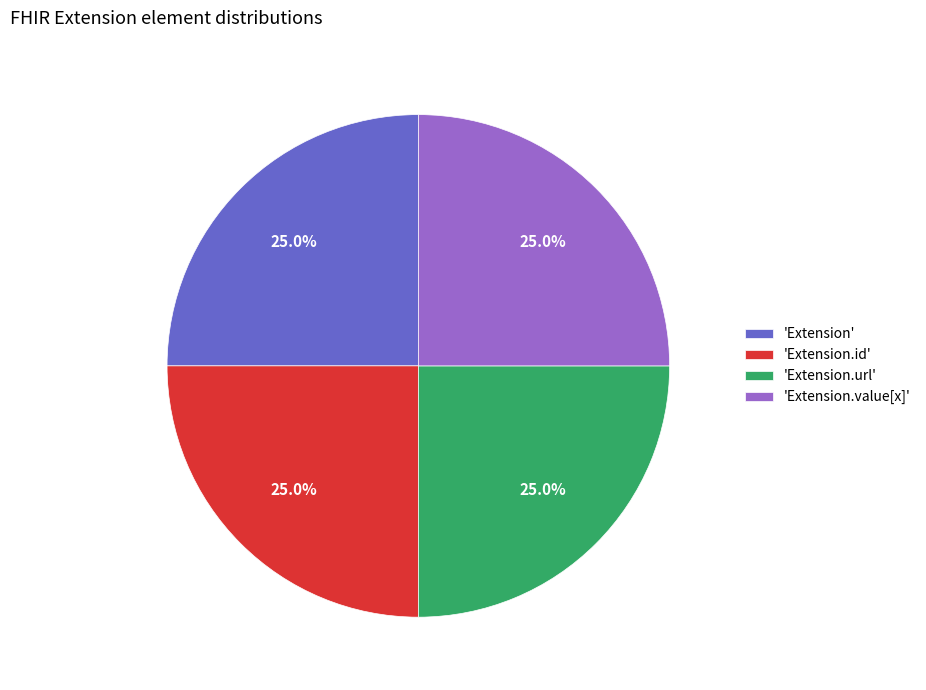

How many segments does this pie chart have?

4